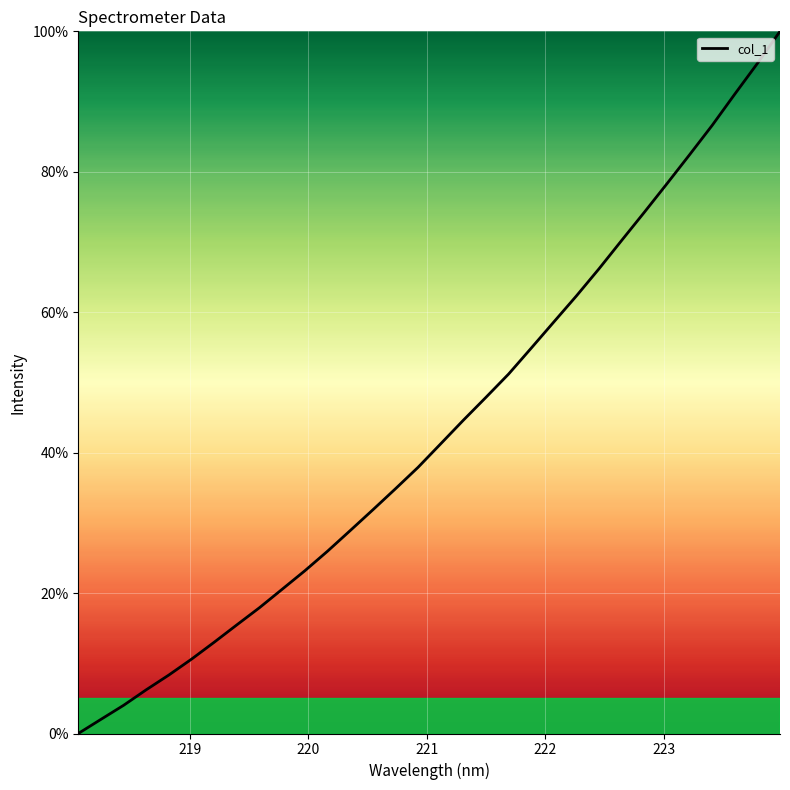

What is the label of the 5th point from the left?

222